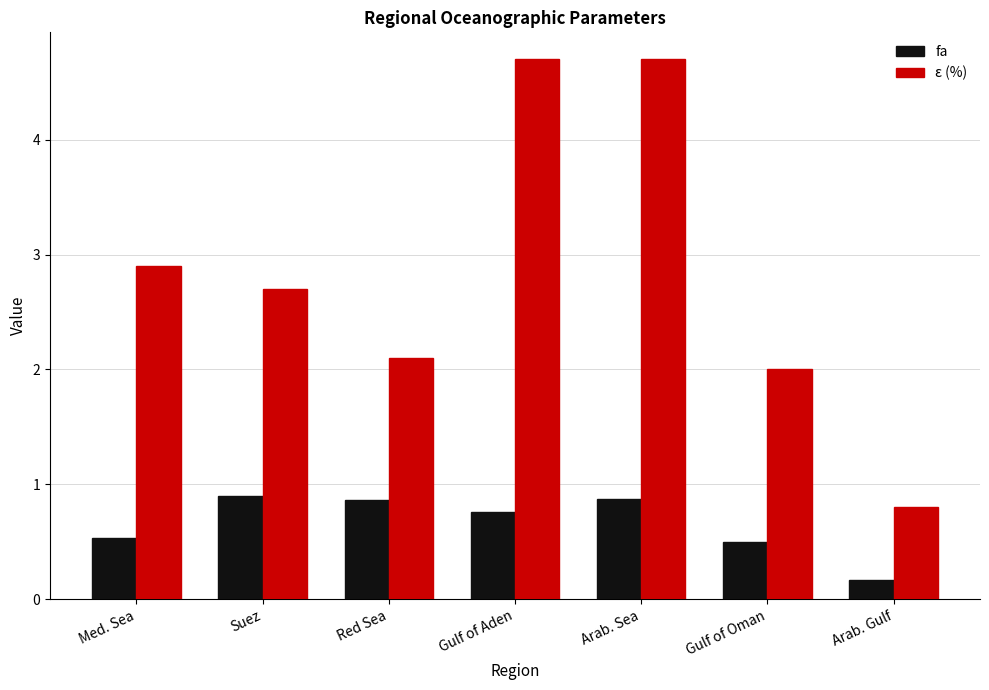

Reading left to right, transcribe all the data shown in this chart.

fa: Med. Sea=0.5	Suez=0.9	Red Sea=0.9	Gulf of Aden=0.8	Arab. Sea=0.9	Gulf of Oman=0.5	Arab. Gulf=0.2
ε (%): Med. Sea=2.9	Suez=2.7	Red Sea=2.1	Gulf of Aden=4.7	Arab. Sea=4.7	Gulf of Oman=2.0	Arab. Gulf=0.8